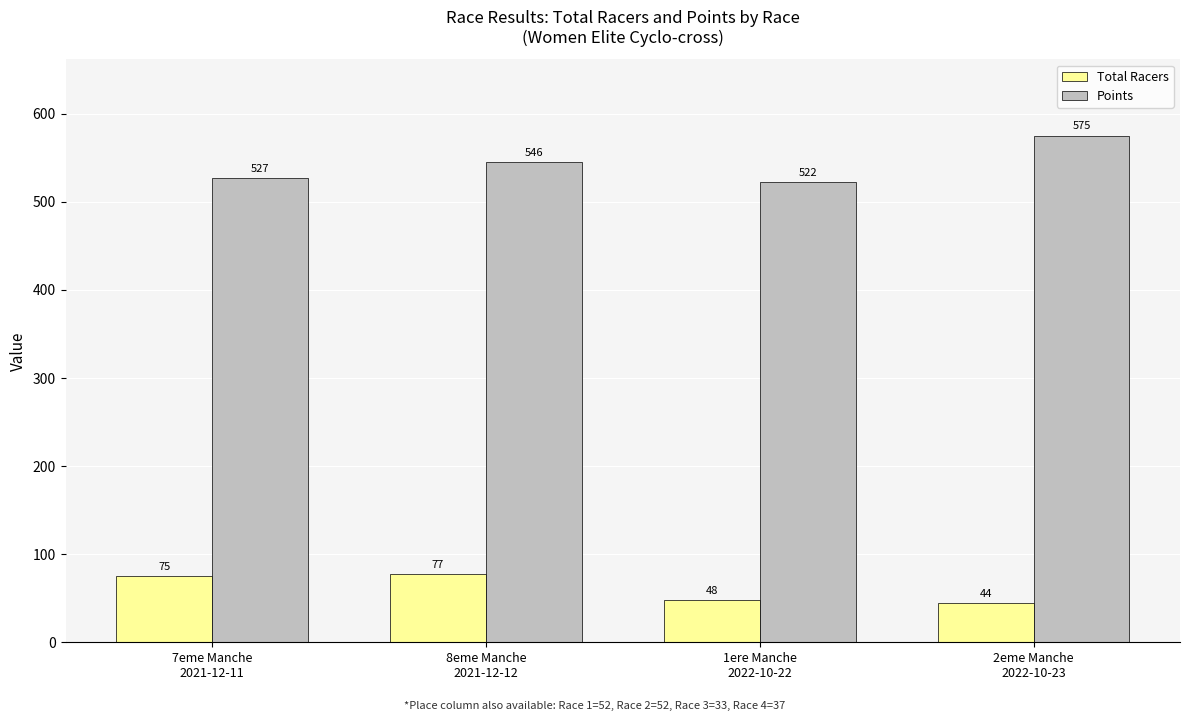

True or false: Total Racers has a value of 69.6 at 2eme Manche
2022-10-23.

False